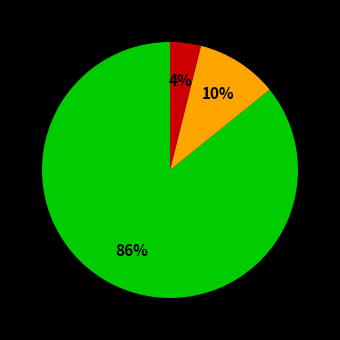

To the nearest percent, what is the average slice percentage?

33%